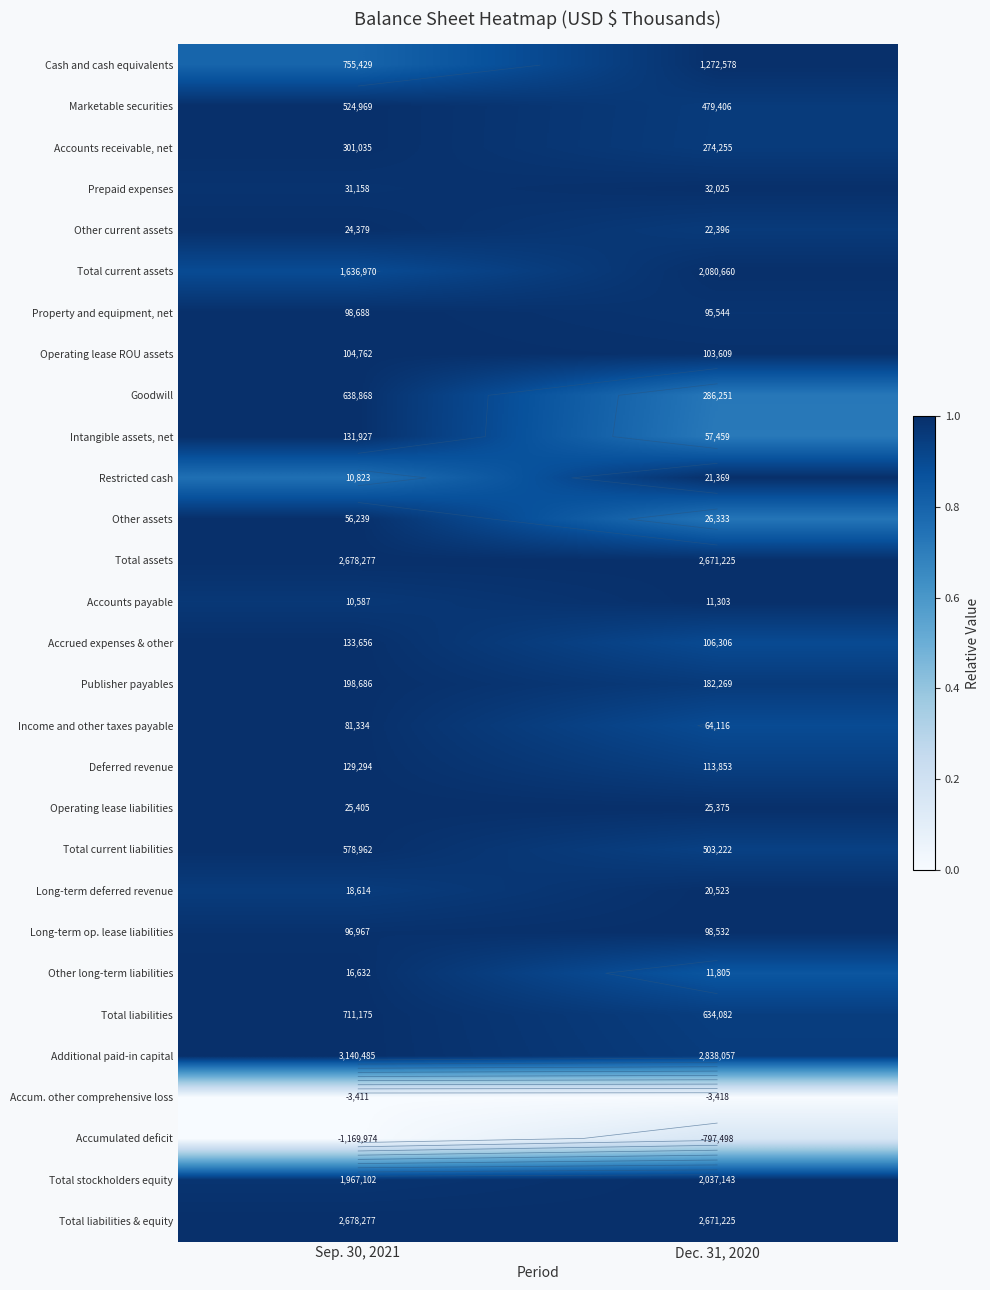

Is it true that Long-term deferred revenue equals 1.0 at Dec. 31, 2020?

True